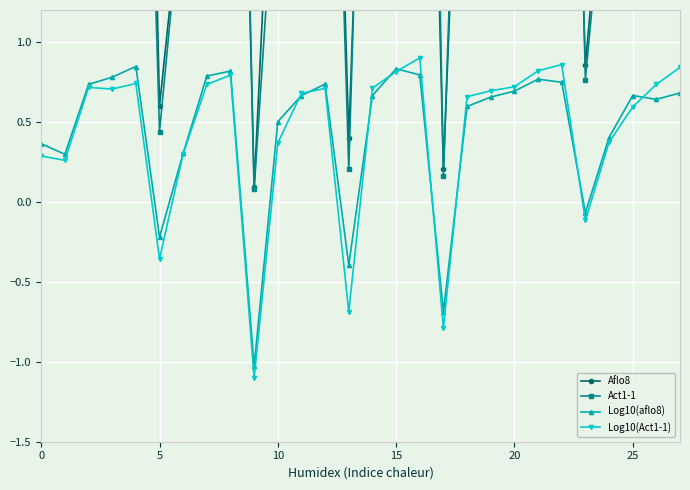

What is the lowest value of the Log10(Act1-1) series?

-1.1